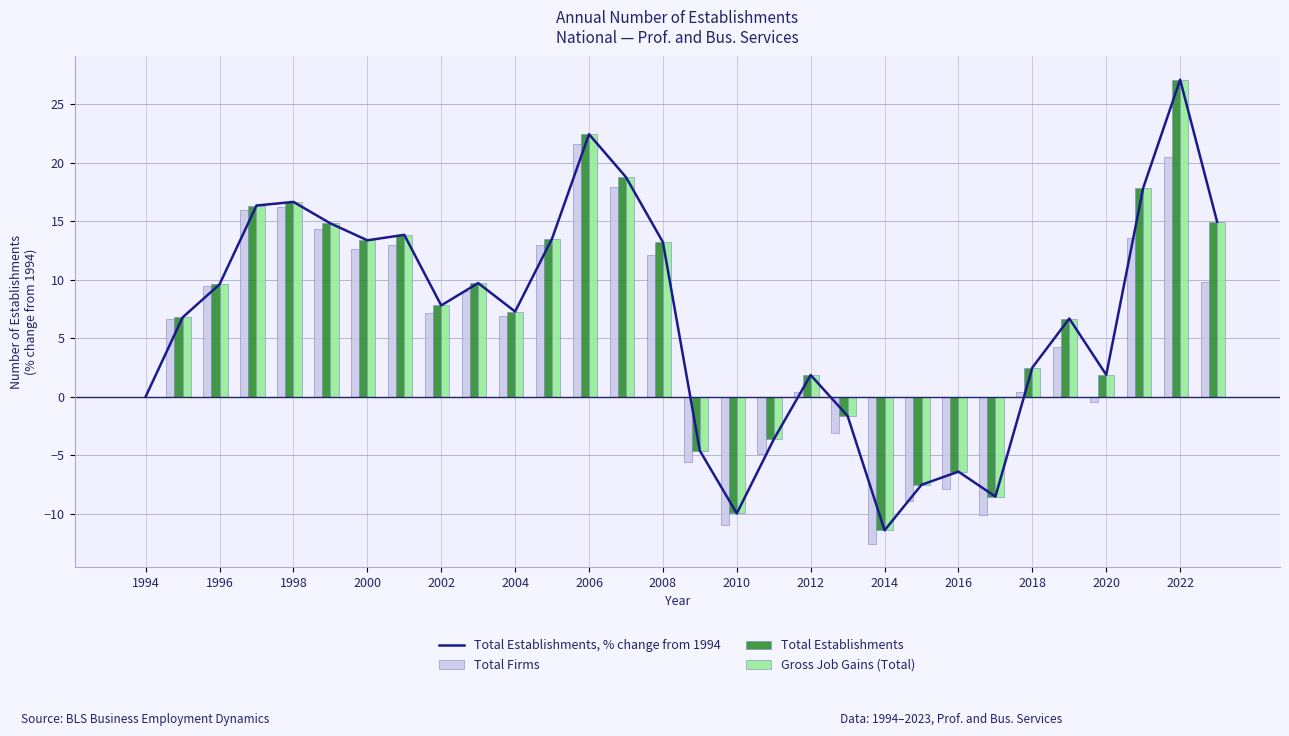

What is the sum of all Total Firms values?

160.2